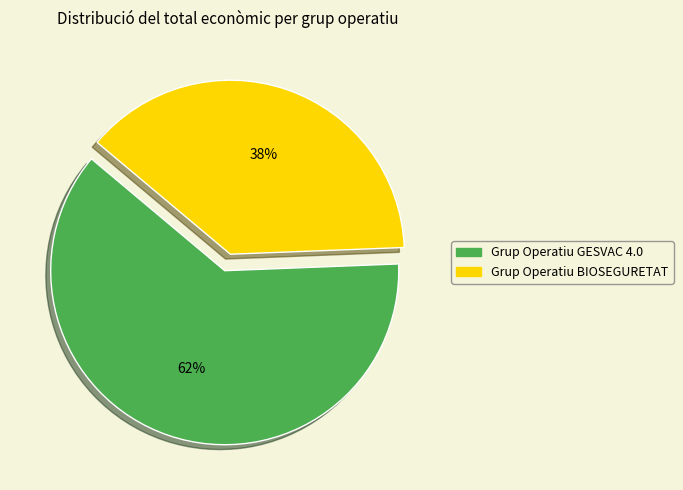

Which has a higher value, Grup Operatiu GESVAC 4.0 or Grup Operatiu BIOSEGURETAT?

Grup Operatiu GESVAC 4.0